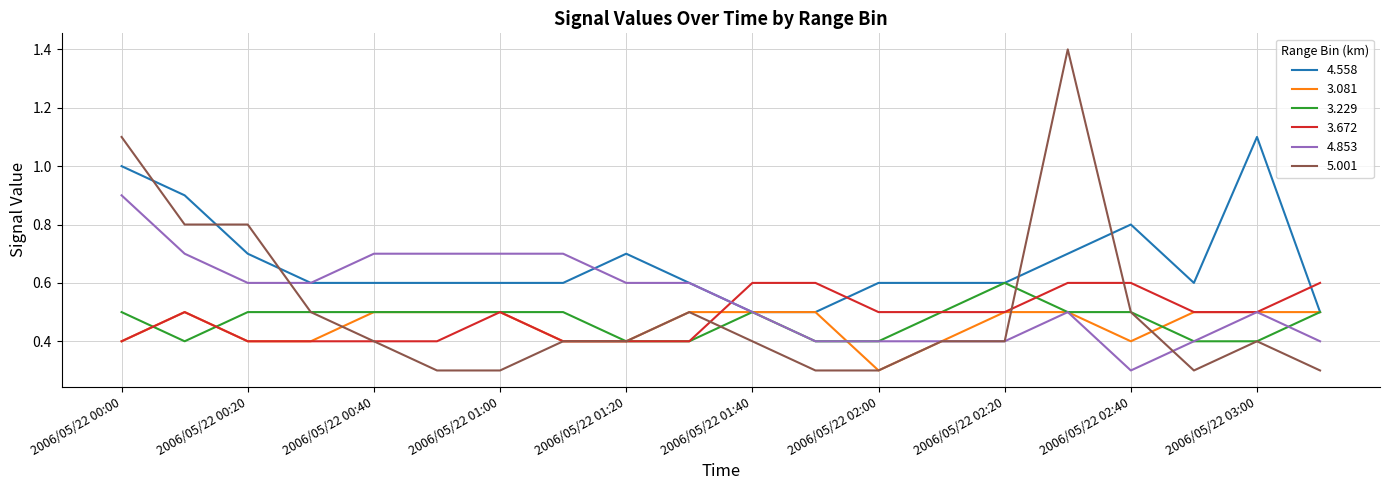

What are all the series names shown in the legend?

4.558, 3.081, 3.229, 3.672, 4.853, 5.001